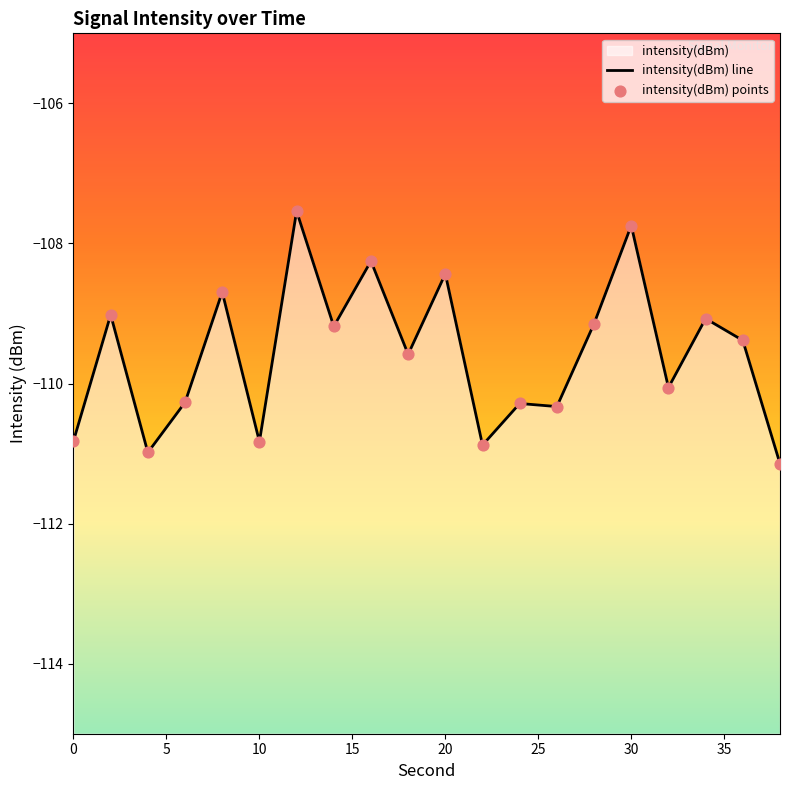

At how many categories does at least one series exceed -108?

2